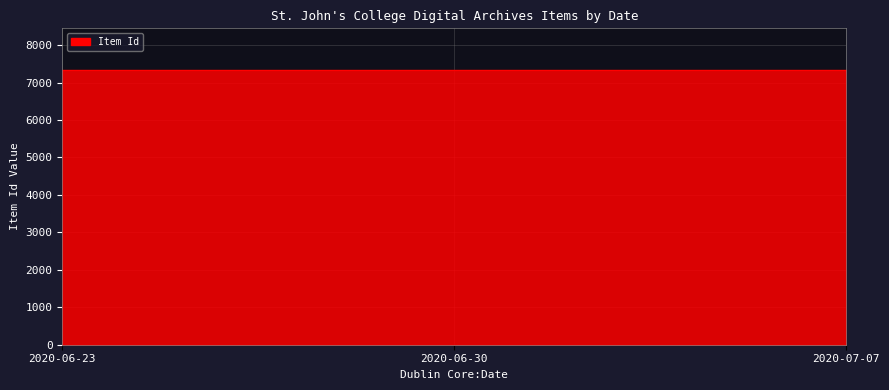

Reading left to right, list all the values displayed in this chart.

2020-06-23=7343	2020-06-30=7345	2020-07-07=7344